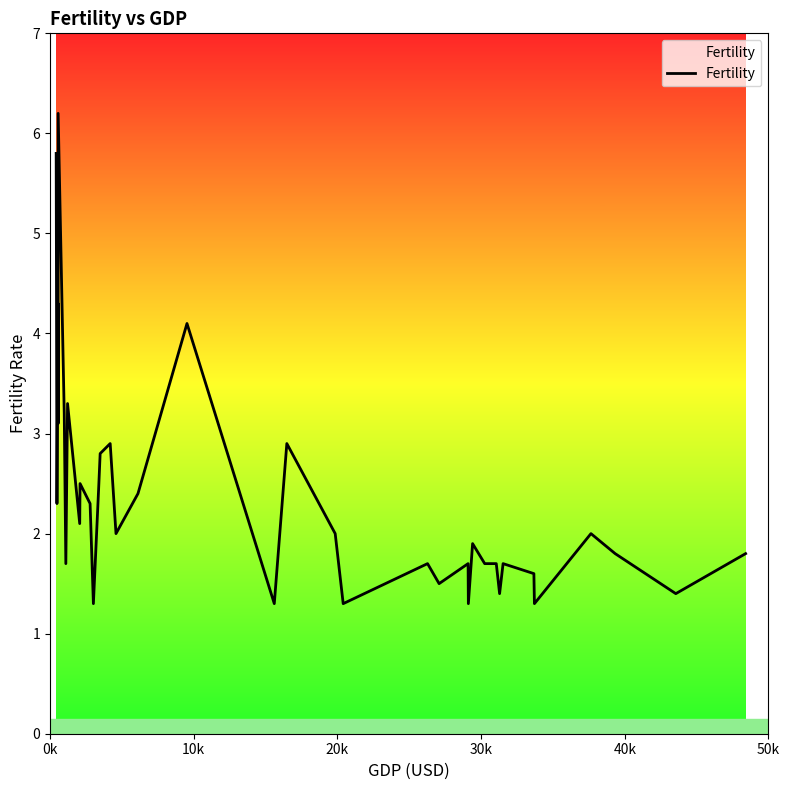

What is the greatest value displayed?

6.2